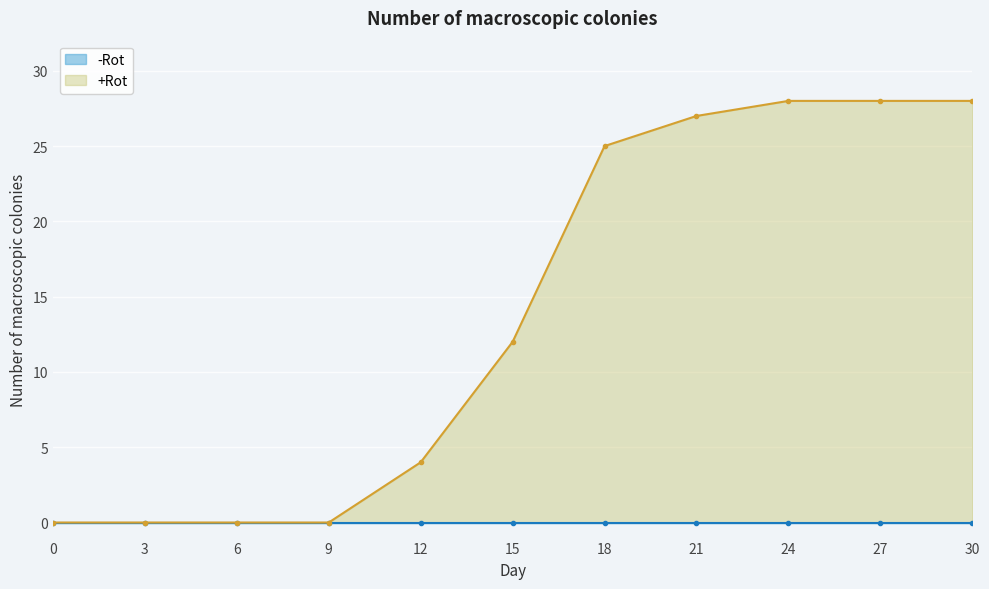

Reading left to right, extract all data points from this chart.

0=0	3=0	6=0	9=0	12=4	15=12	18=25	21=27	24=28	27=28	30=28